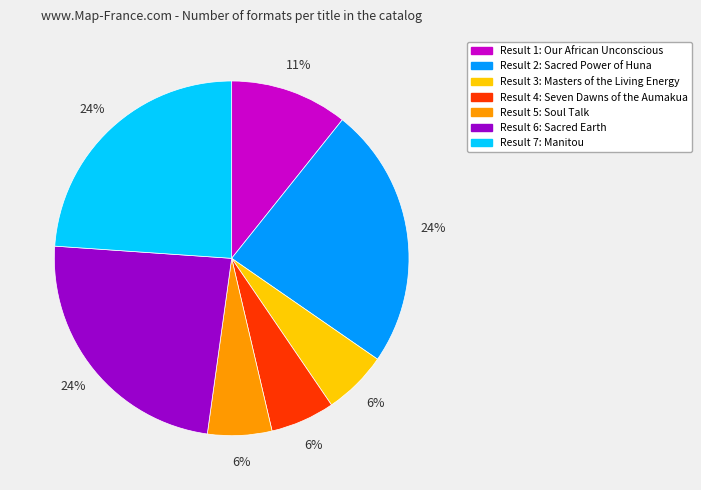

Is there any slice that represents more than half of the pie?

No